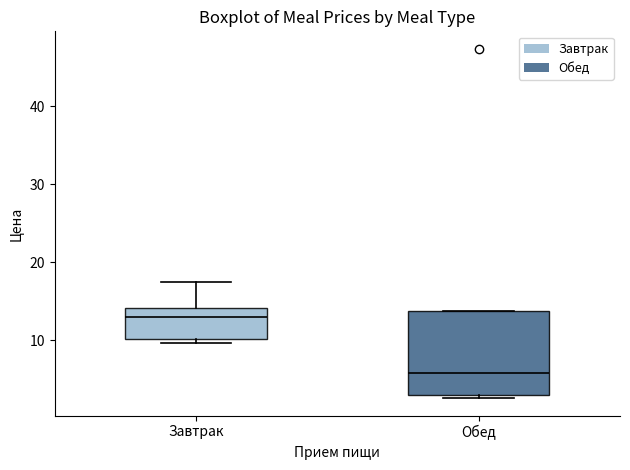

Reading left to right, read every box against the y-axis: the position of its median line, the range the box covers, and the ends of its whiskers. The values are not printed on the chart, so give them approximately, as read against the axis.

Завтрак: median 13, box 10 to 14, whiskers 10 (just below the box's lower edge) to 17
Обед: median 6, box 3 to 14, whiskers 3 (just below the box's lower edge) to 14